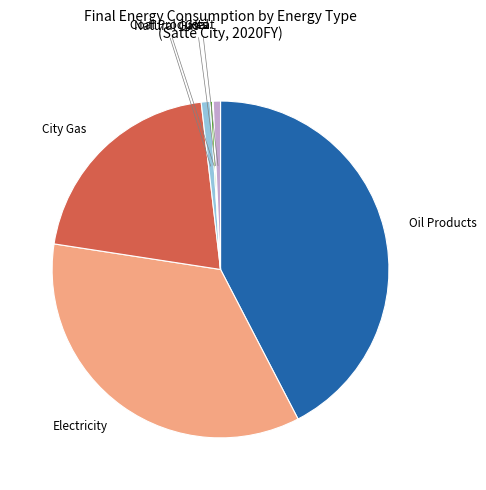

Is there any slice that represents more than half of the pie?

No